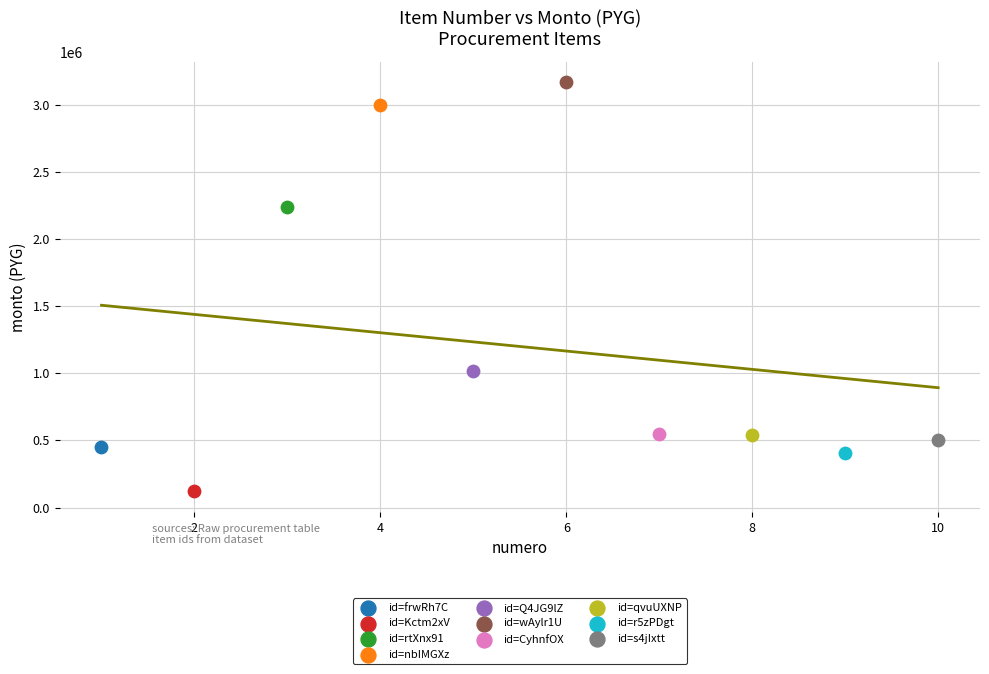

What are all the series names shown in the legend?

id=frwRh7C, id=Kctm2xV, id=rtXnx91, id=nbIMGXz, id=Q4JG9lZ, id=wAylr1U, id=CyhnfOX, id=qvuUXNP, id=r5zPDgt, id=s4jIxtt